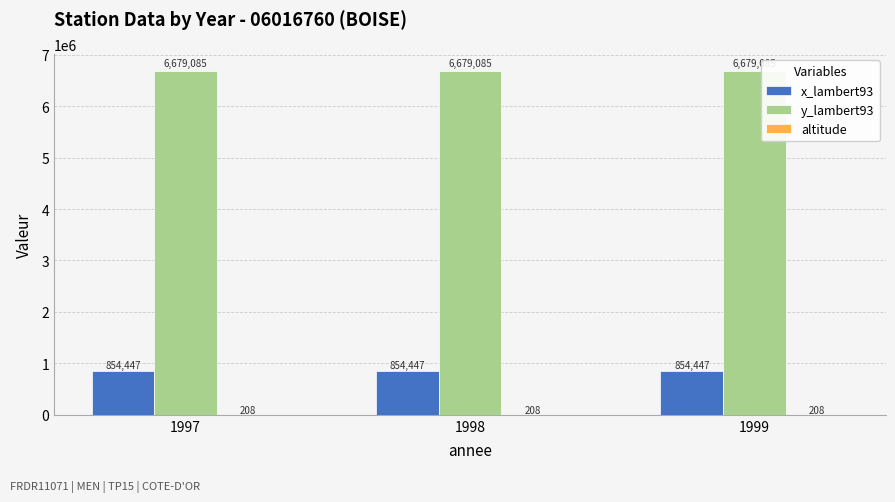

Which series has the largest total across all categories?

y_lambert93